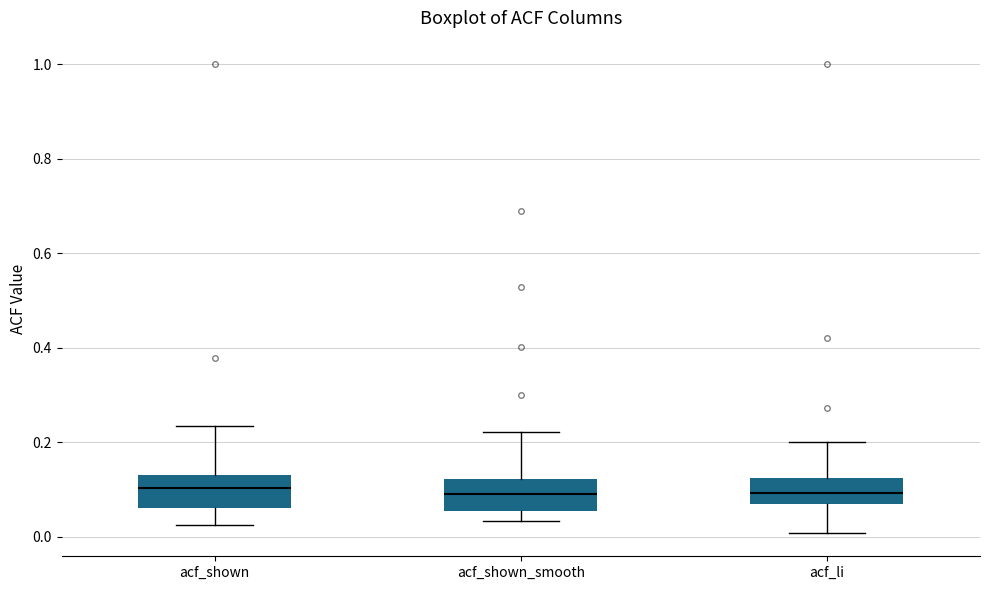

Where does the median line of the box for acf_shown sit on the y-axis? The values are not printed on the chart, so give them approximately, as read against the axis.

0.10